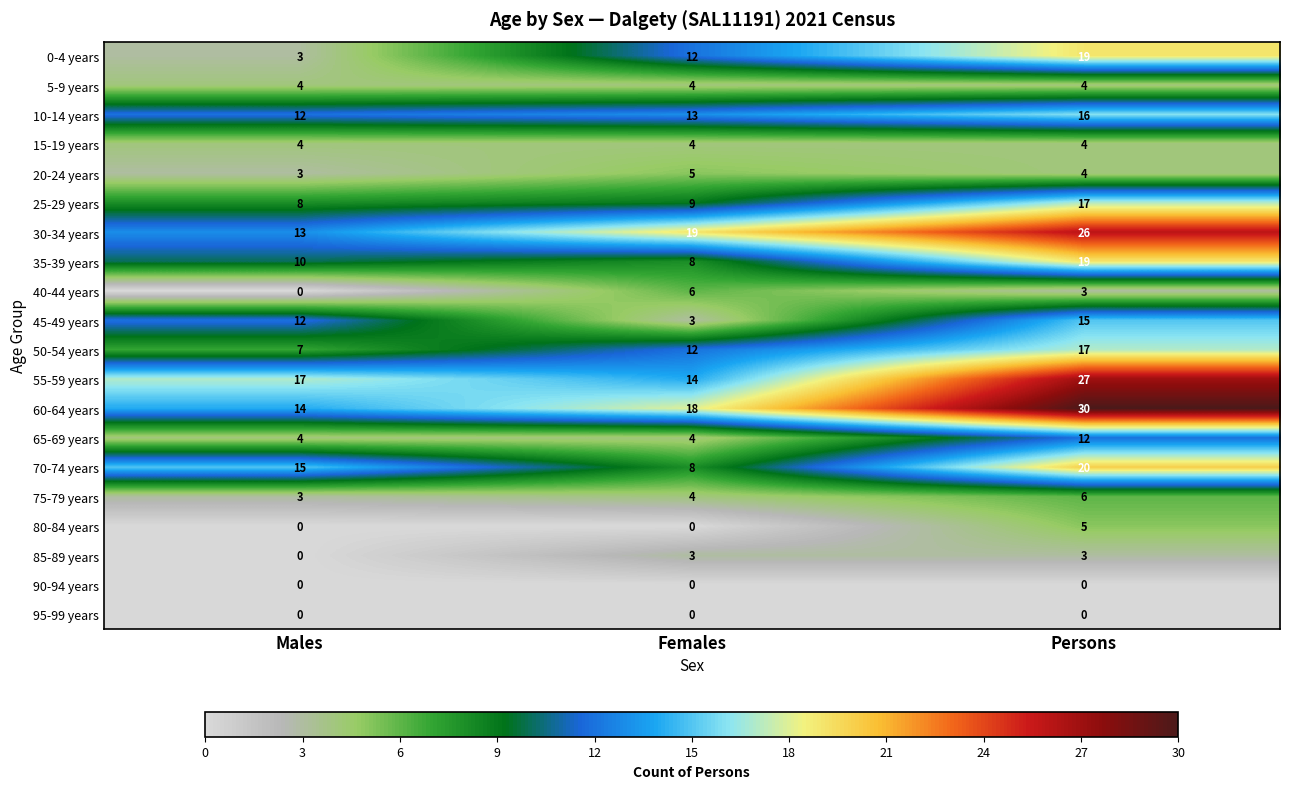

Is it true that 15-19 years equals 4 at Females?

True